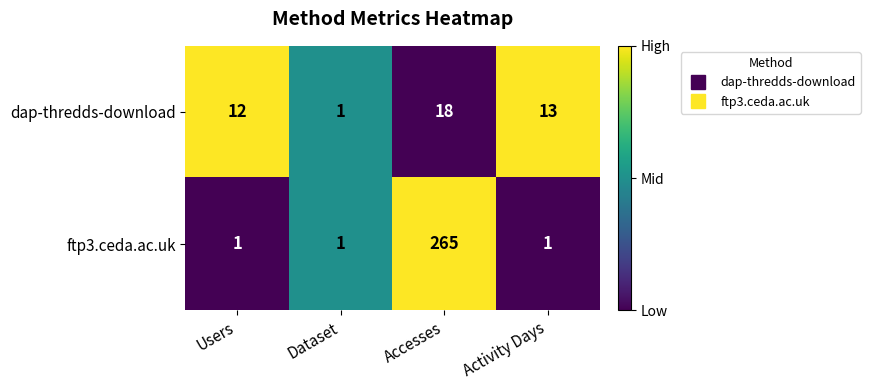

True or false: ftp3.ceda.ac.uk has a value of 0 at Activity Days.

False